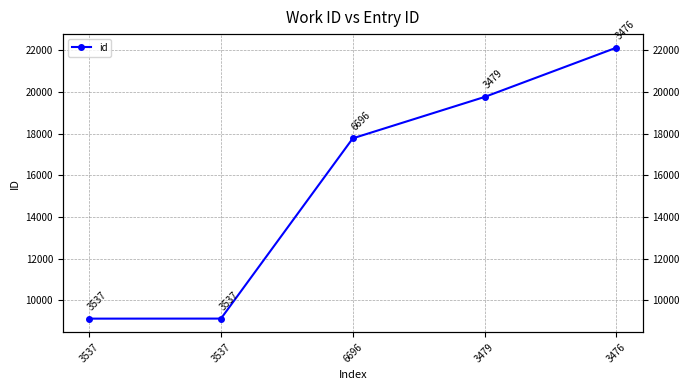

What is the sum of the values at 6696 and 3537?

26909